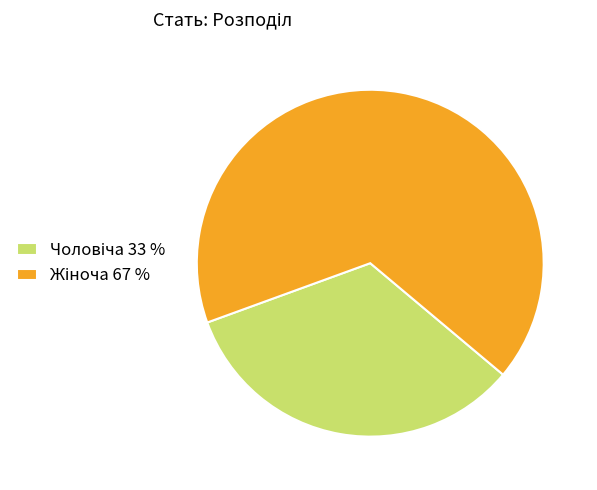

How many slices are in this pie chart?

2